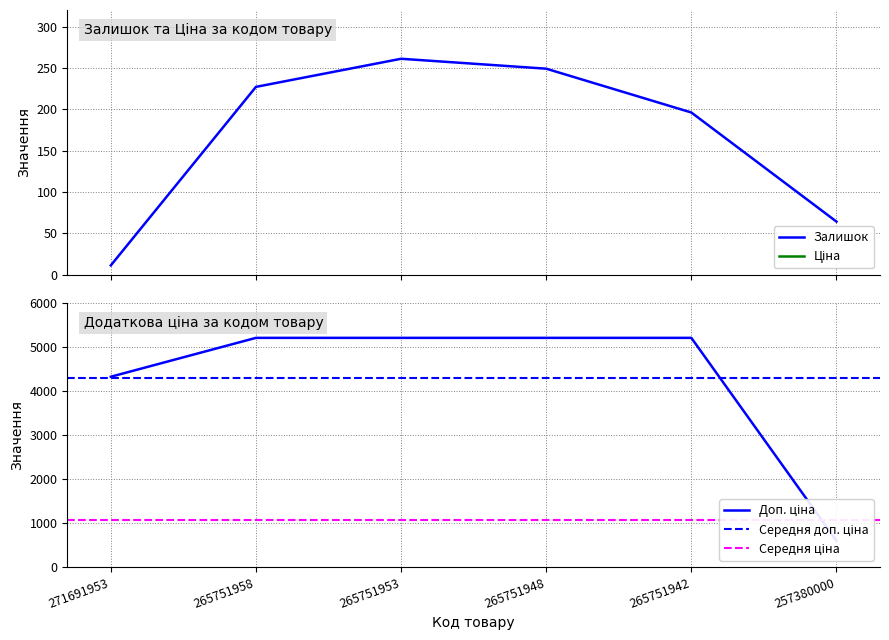

True or false: Залишок has more than 1 points higher than both neighbors.

False